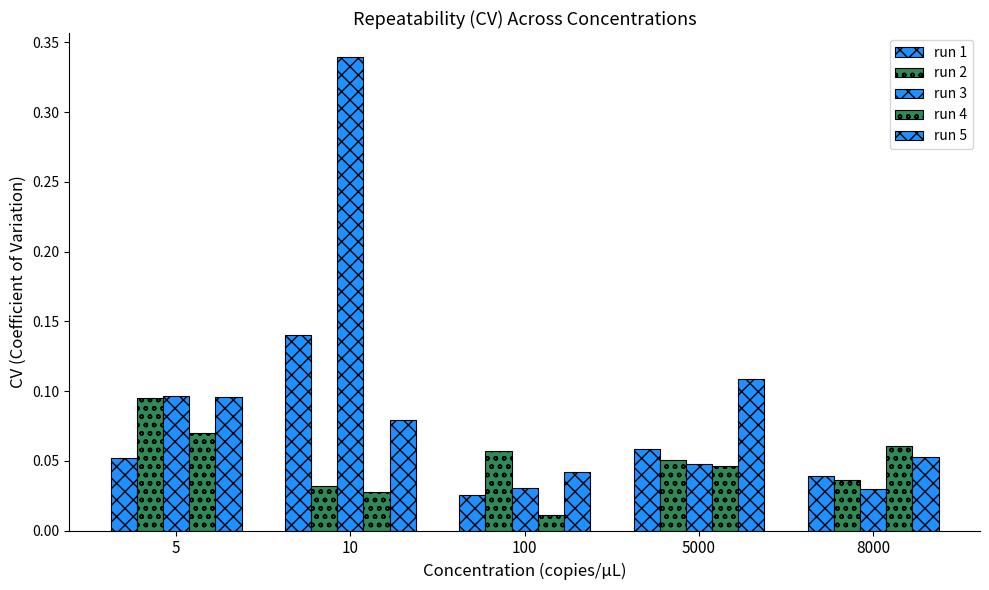

How many distinct data groups are displayed?

5